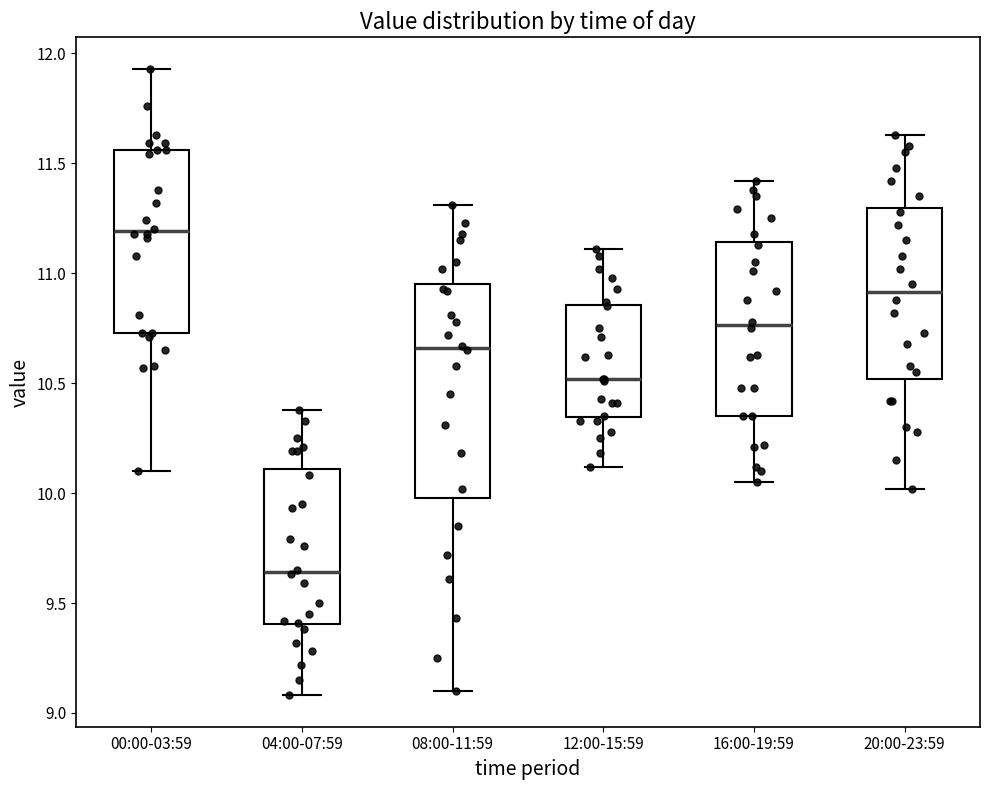

Which box's median line is the lowest?

04:00-07:59